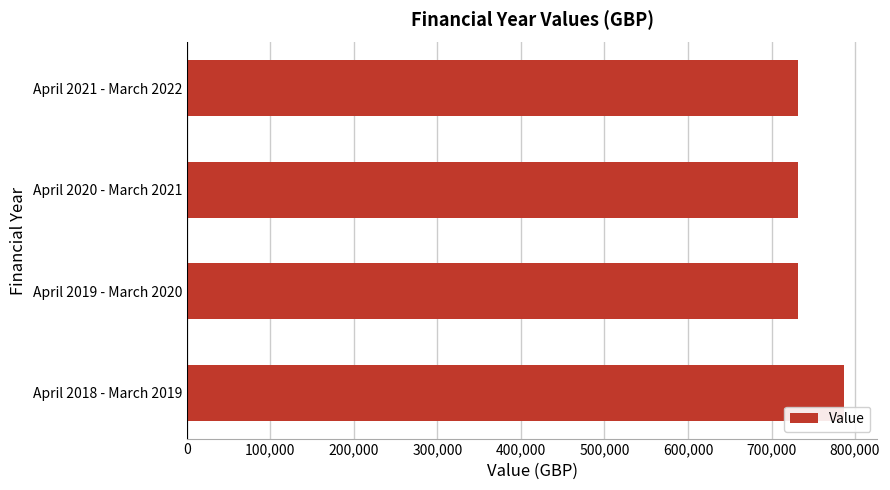

The value at April 2018 - March 2019 is 309957.7. True or false?

False